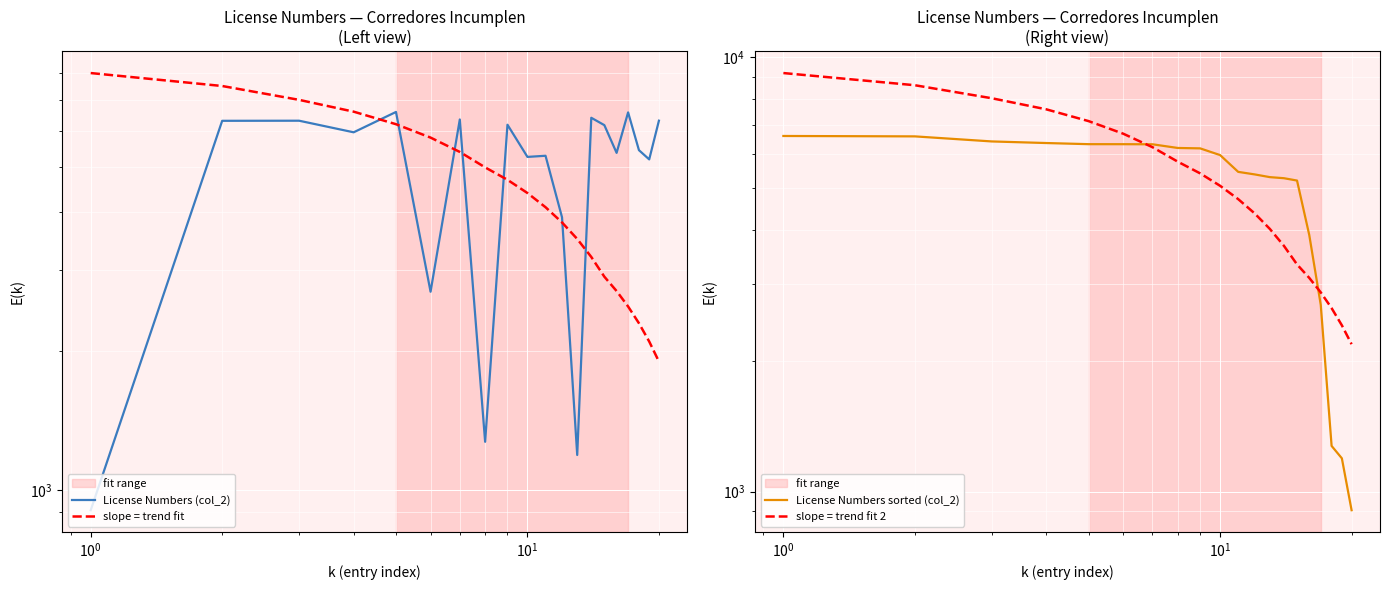

What is the greatest value displayed?

9200.0